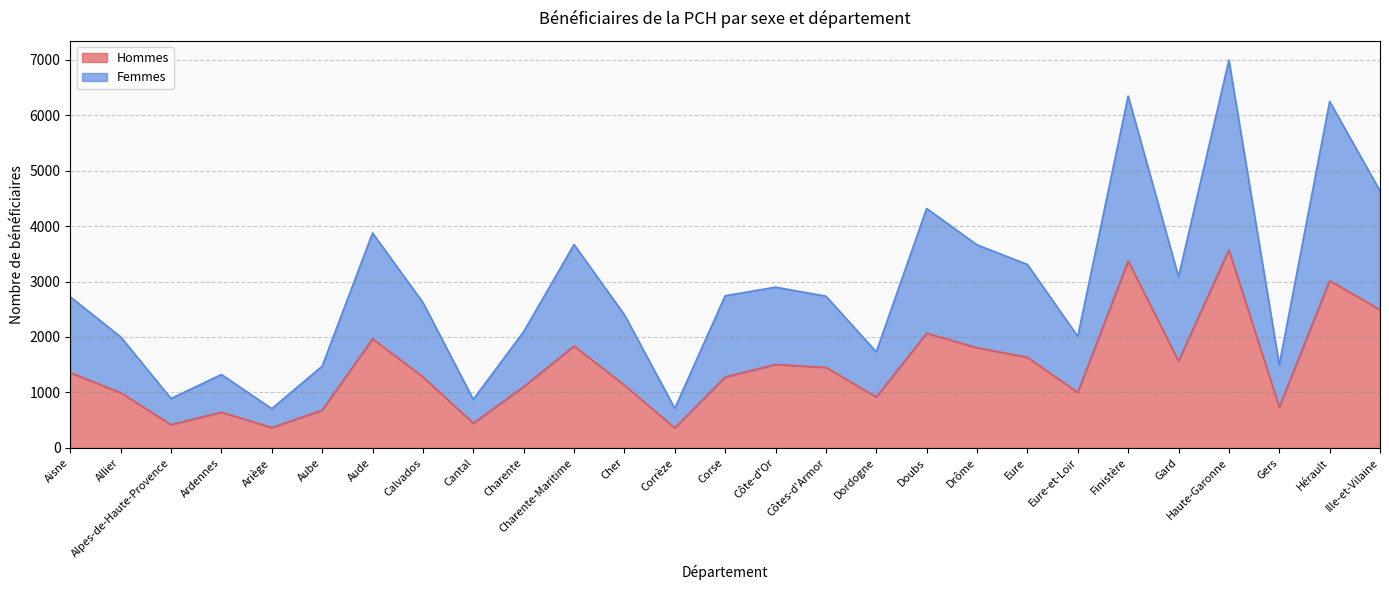

What is the label of the 7th point from the left?

Aude